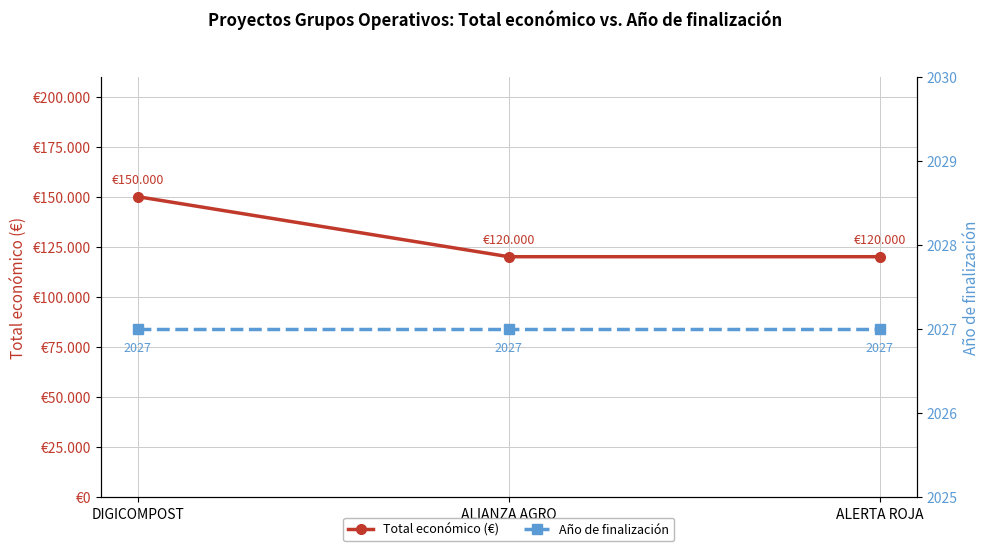

Reading right to left, list all the values displayed in this chart.

Total económico (€): 120000	120000	150000
Año de finalización: 2027	2027	2027